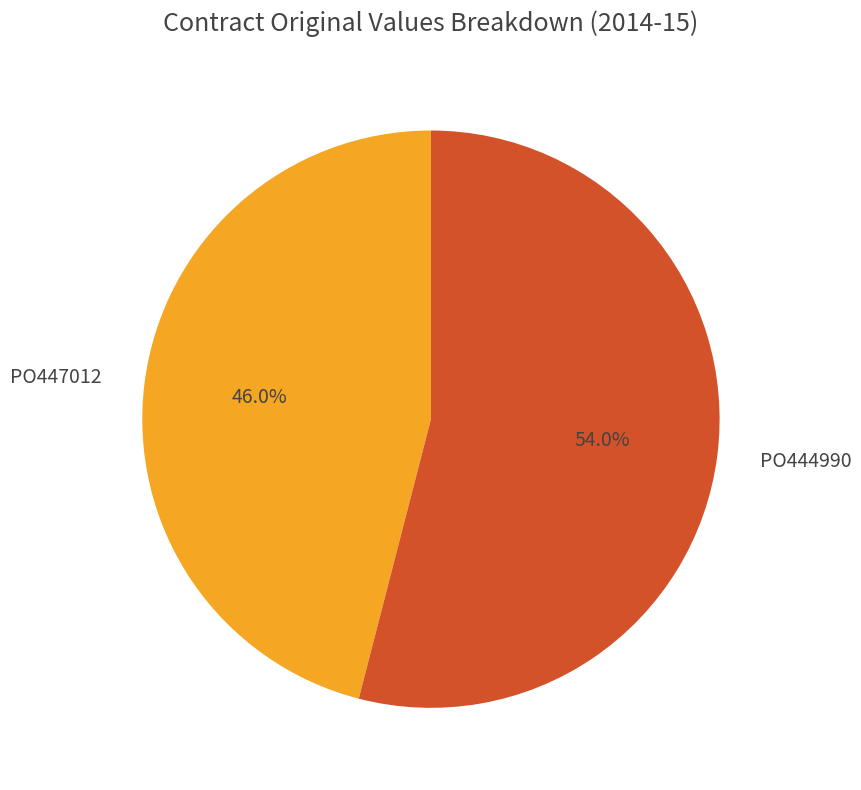

What is the ratio of the value at PO447012 to the value at PO444990?

0.9